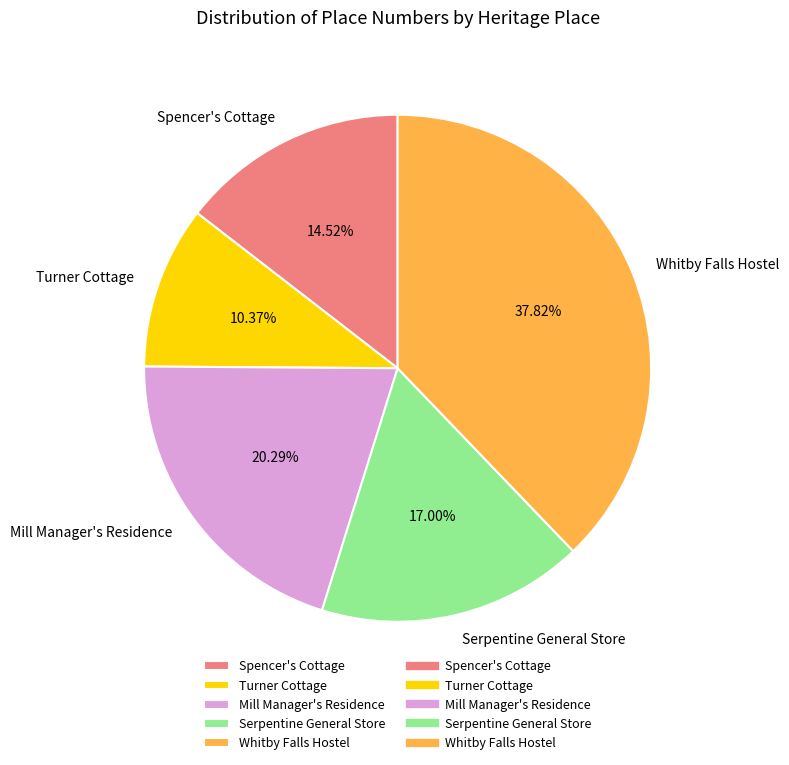

To the nearest percent, what portion does Whitby Falls Hostel represent?

38%